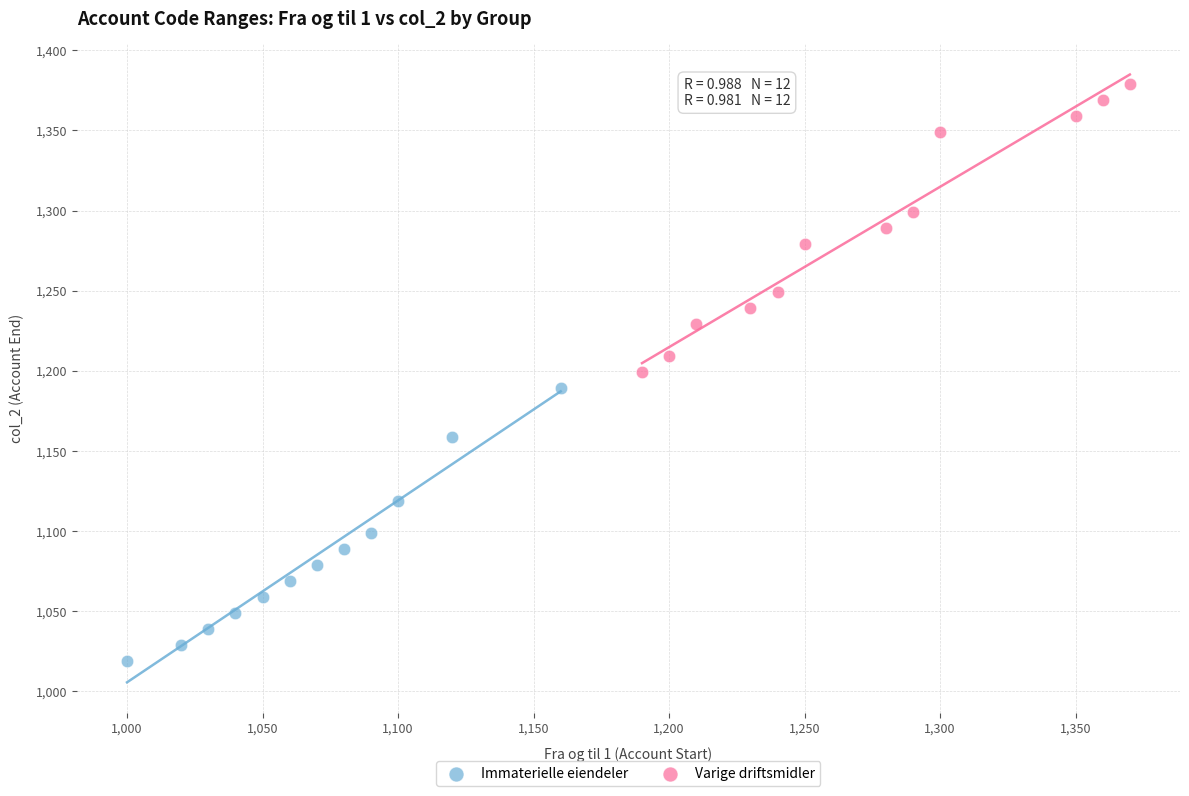

What are all the series names shown in the legend?

Immaterielle eiendeler, Varige driftsmidler